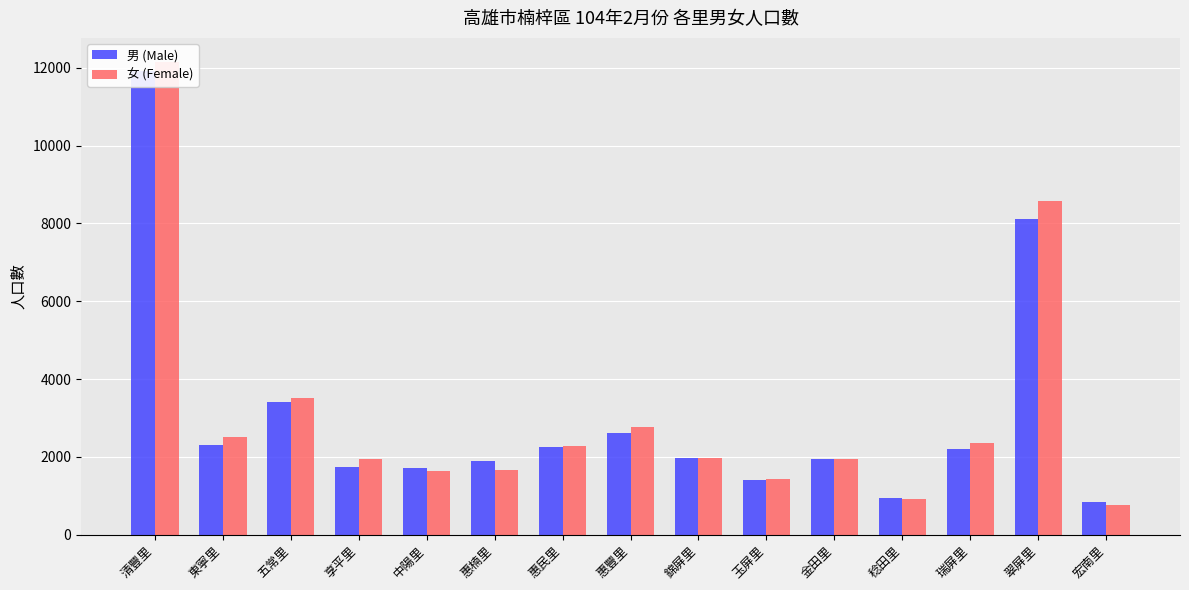

What is the spread (max minus min) of values at 錦屏里?

5